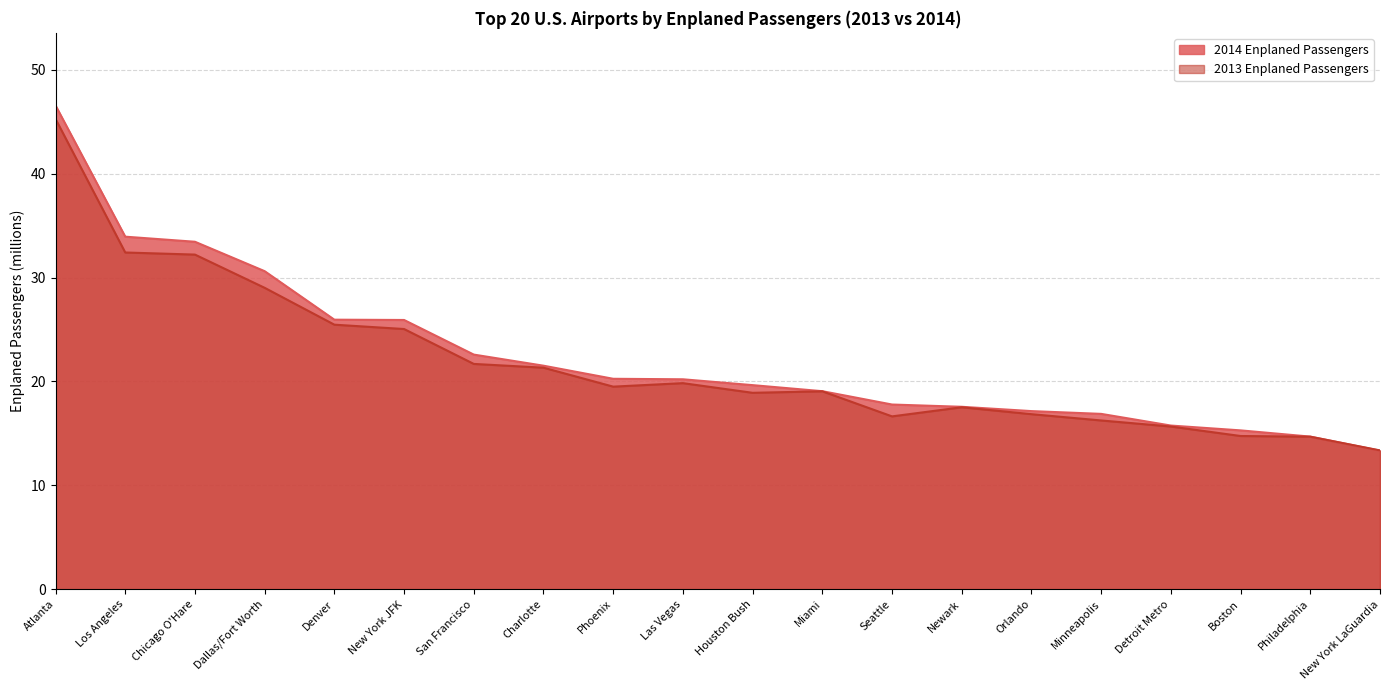

Which category has the lowest value in the 2013 Enplaned Passengers series?

New York LaGuardia